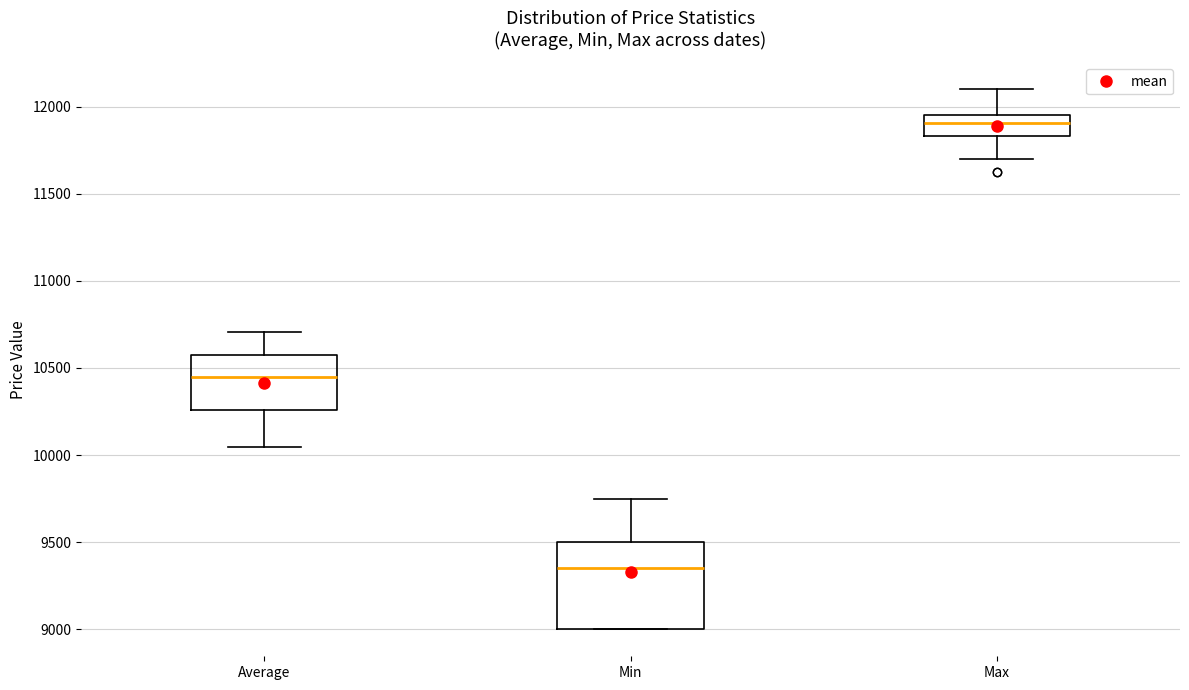

Comparing the boxes themselves (not the whiskers), which one is the tallest?

Min